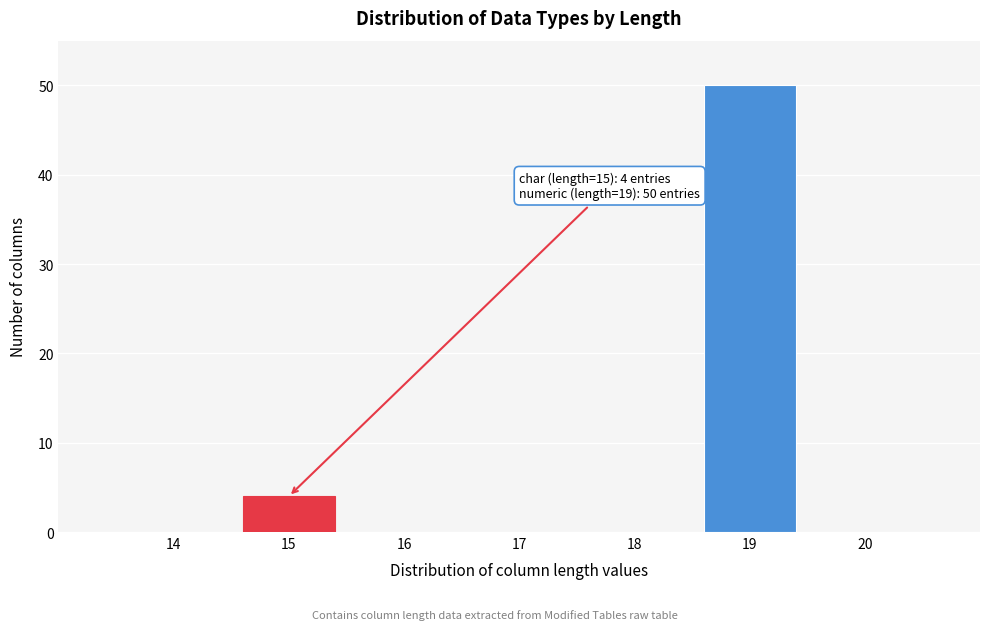

Reading left to right, what are all the values shown in this chart?

14=0	15=4	16=0	17=0	18=0	19=50	20=0